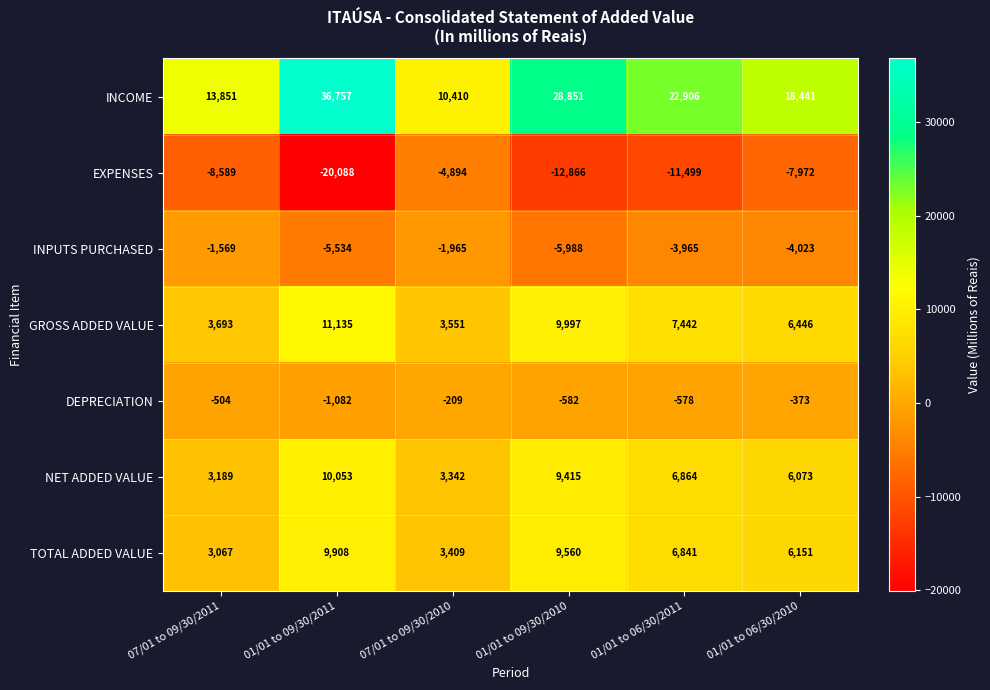

What is the highest value of the GROSS ADDED VALUE series?

11135